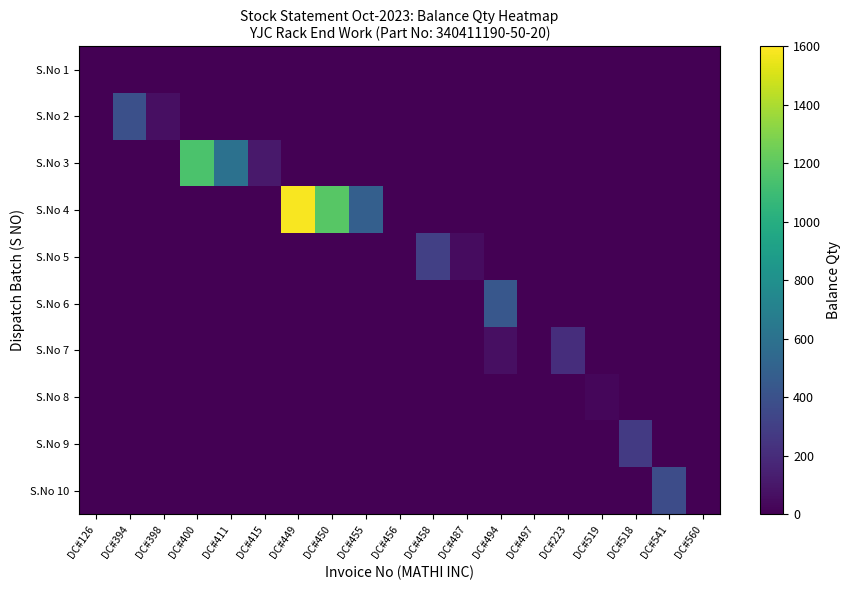

At which category is the sum across all series the highest?

DC#449